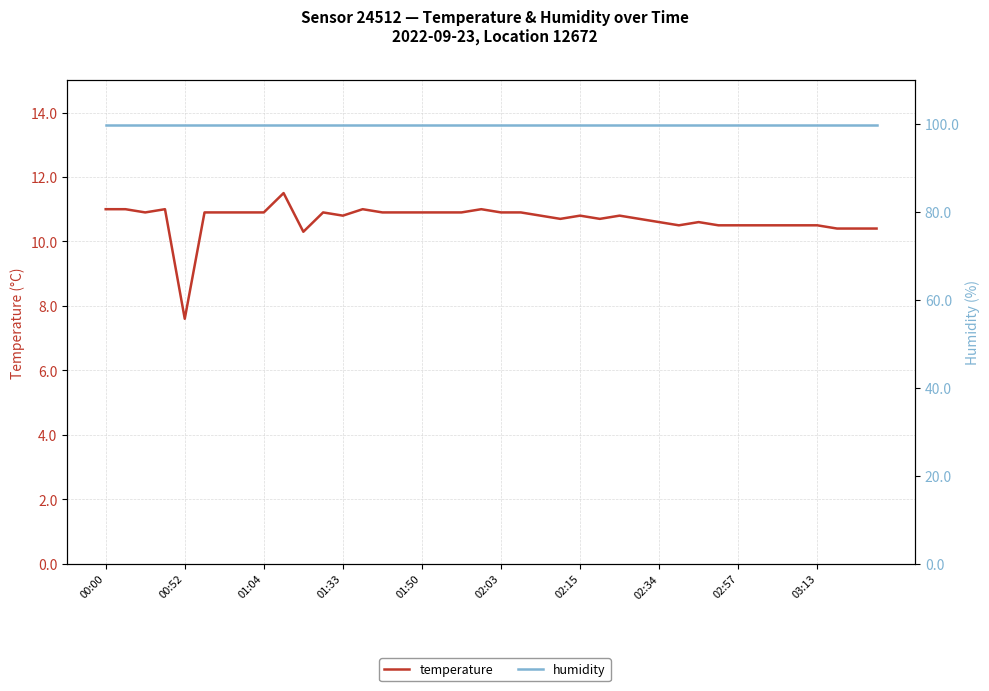

True or false: humidity and temperature intersect in this chart.

False